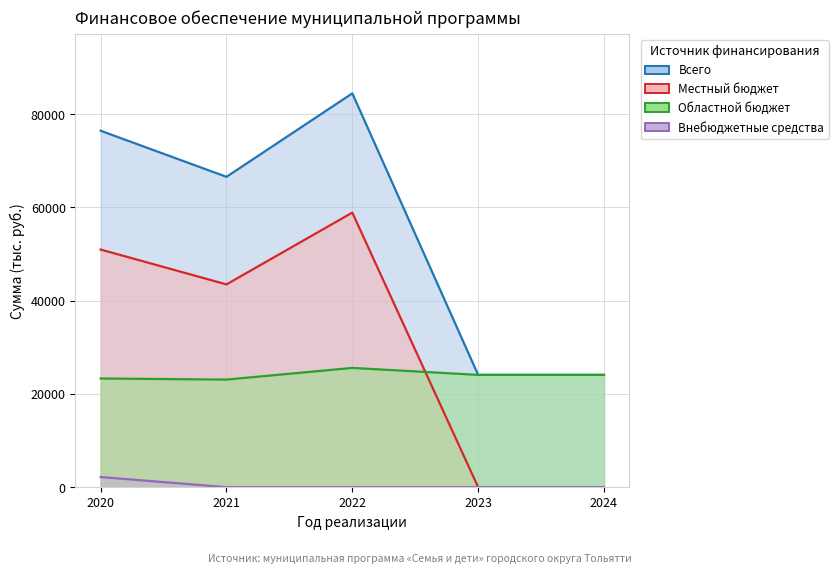

How many positive values does the Местный бюджет series have?

3